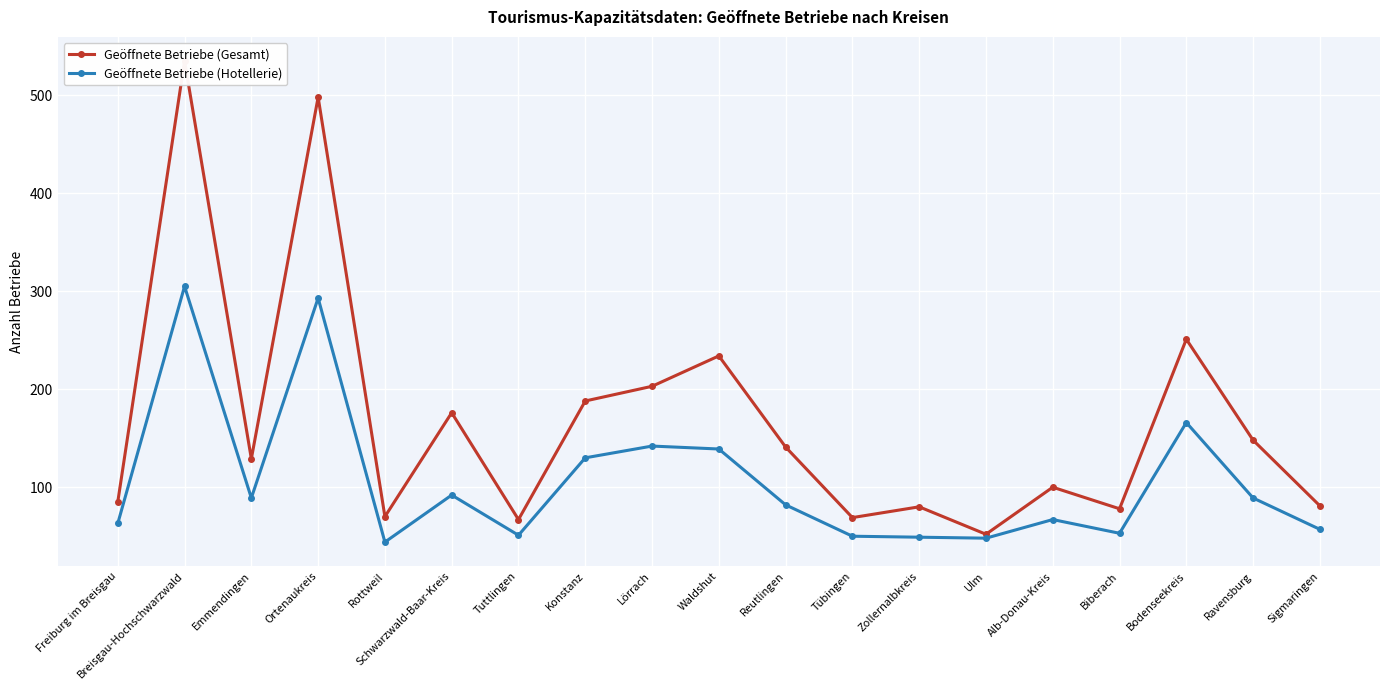

What is the difference between the maximum and second lowest values in the Geöffnete Betriebe (Hotellerie) series?

257